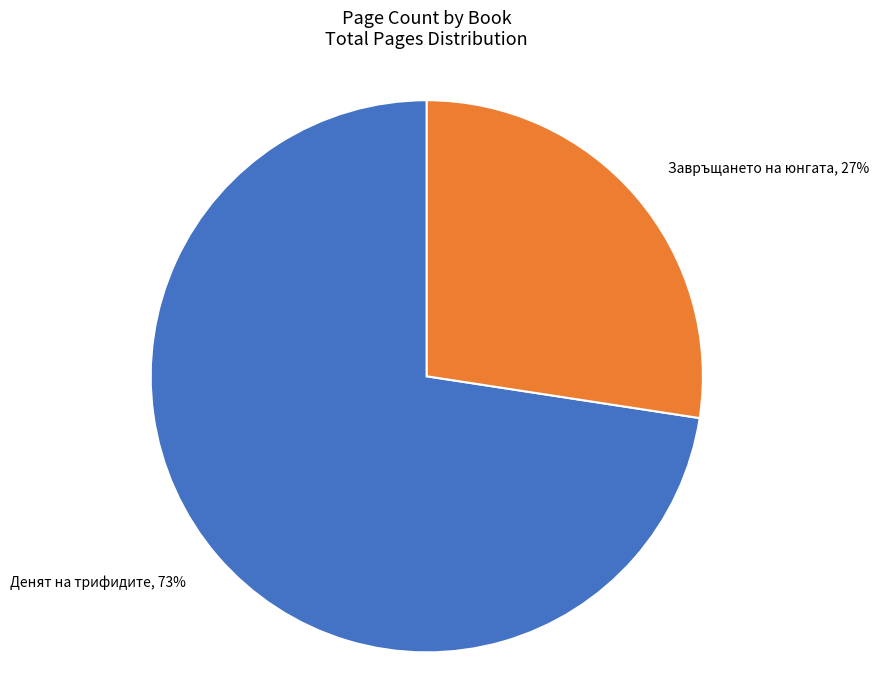

Count the number of slices in the pie.

2